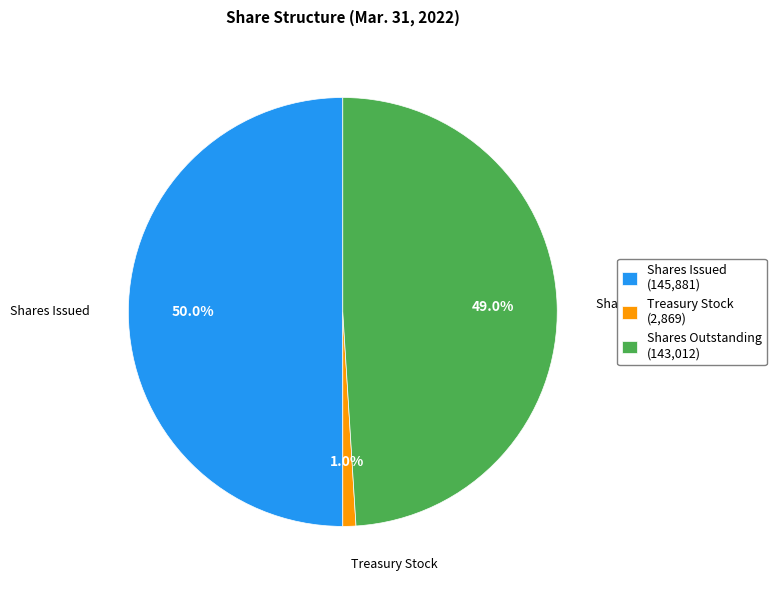

Which slice is the smallest?

Treasury Stock (2,869)